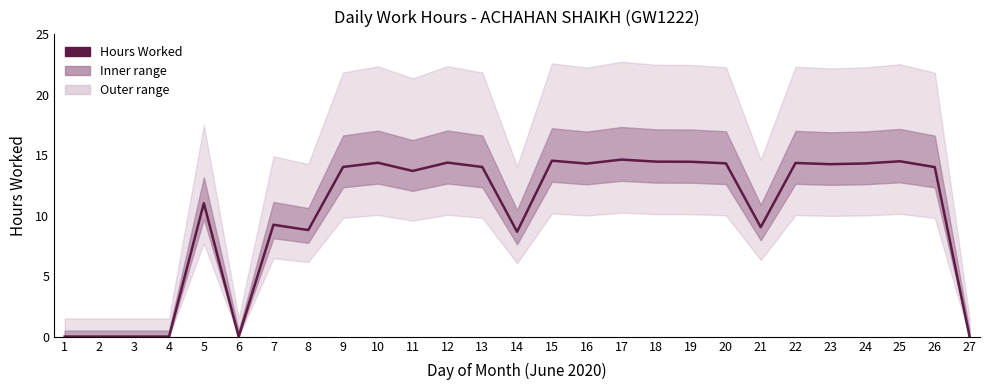

True or false: the data shows 14.5 at 19.

True